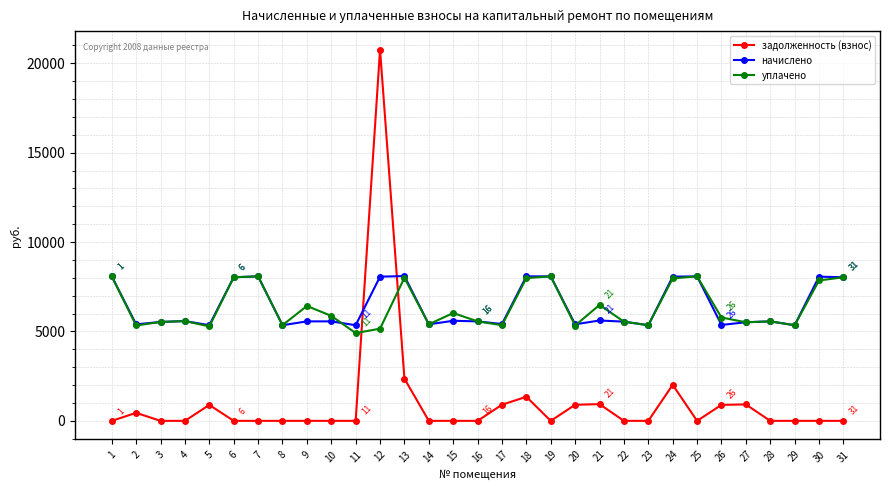

True or false: задолженность (взнос) has more than 2 points higher than both neighbors.

True